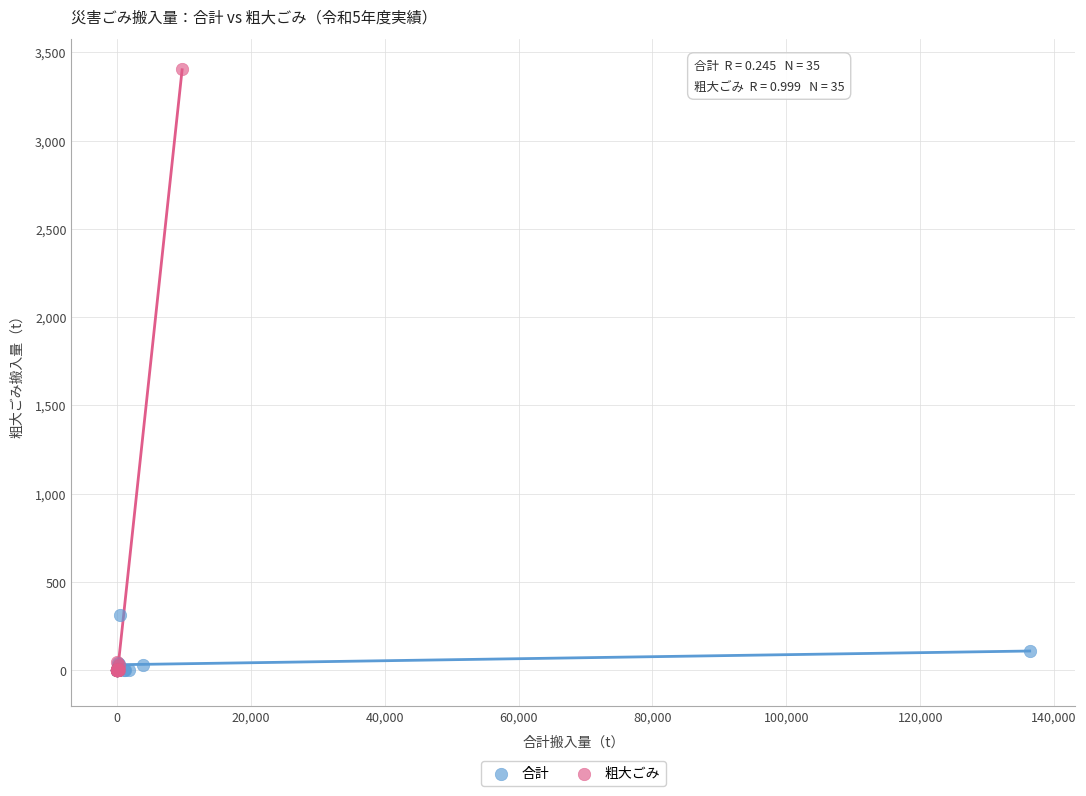

Which series has the widest spread of Y values?

粗大ごみ